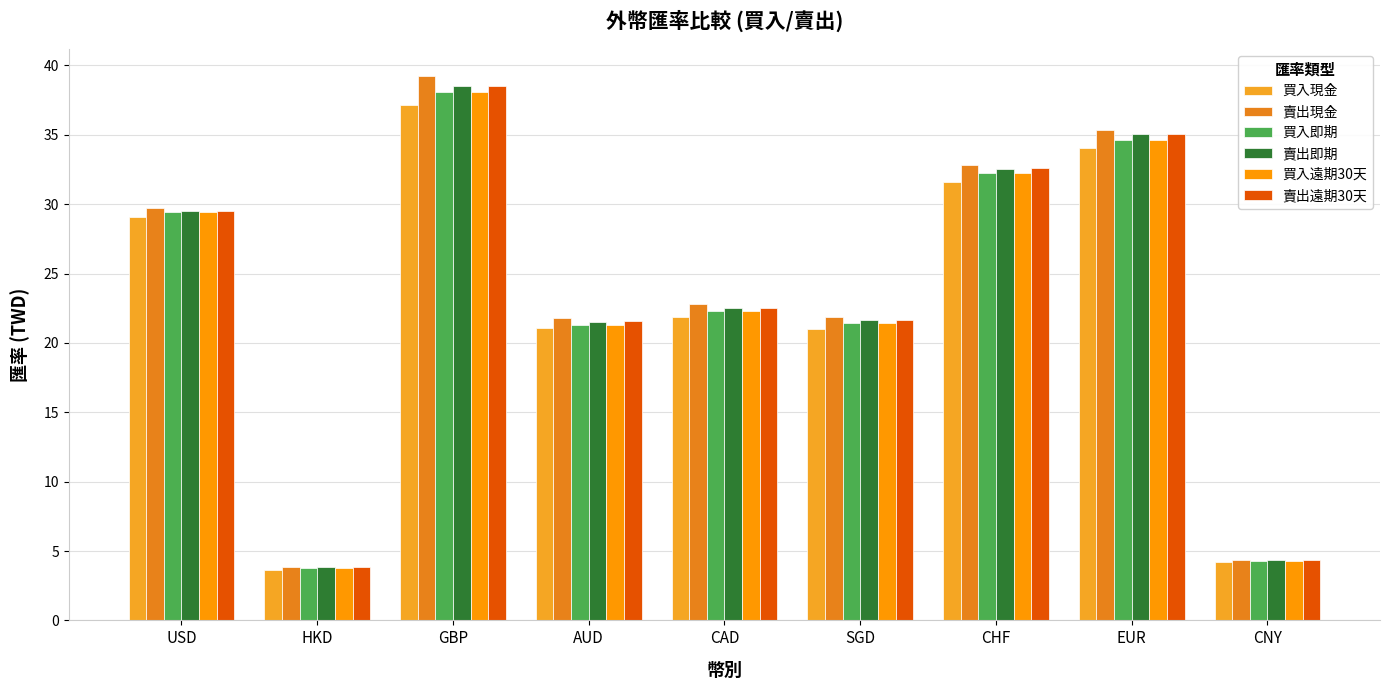

Which series has the largest range (max minus min)?

賣出現金